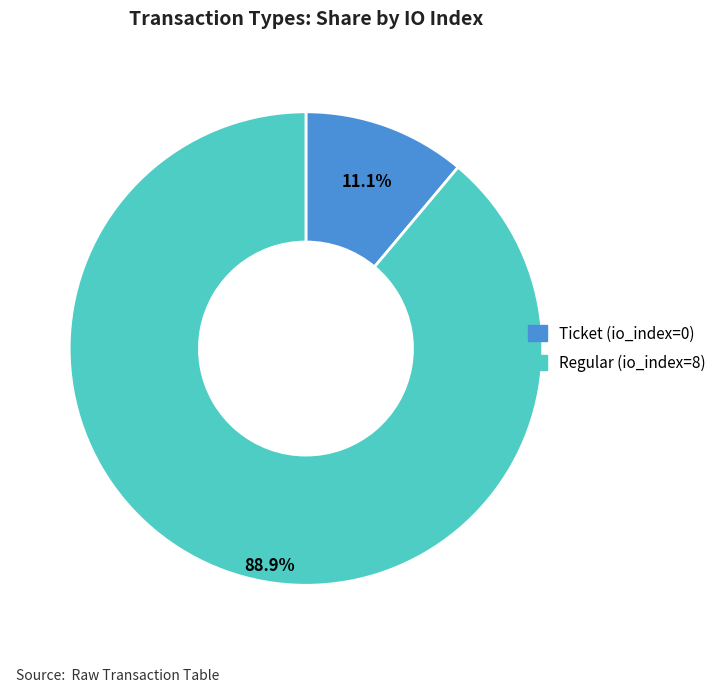

What is the smallest slice in the pie chart?

Ticket (io_index=0)